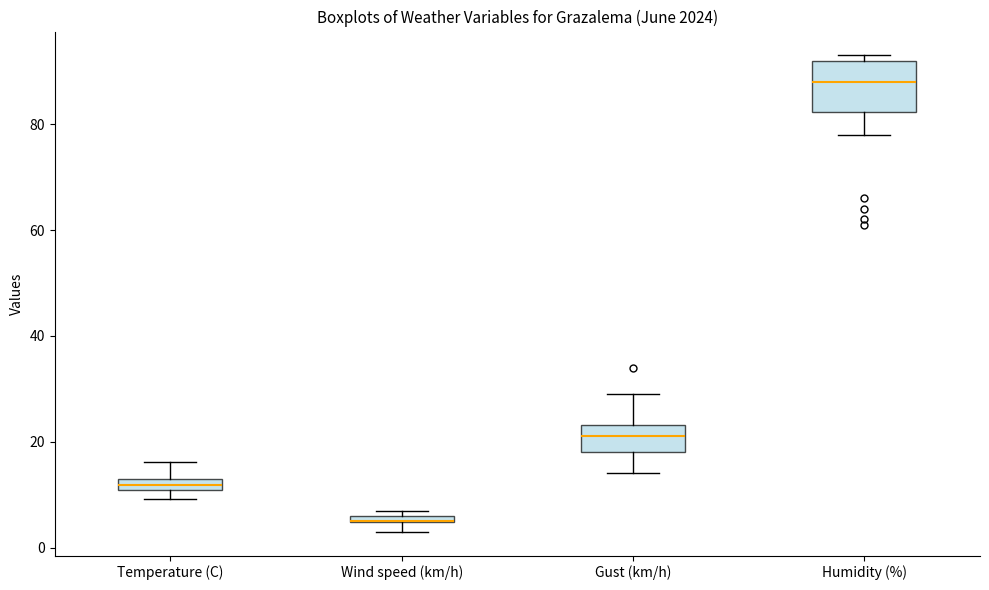

Comparing the boxes themselves (not the whiskers), which one is the tallest?

Humidity (%)